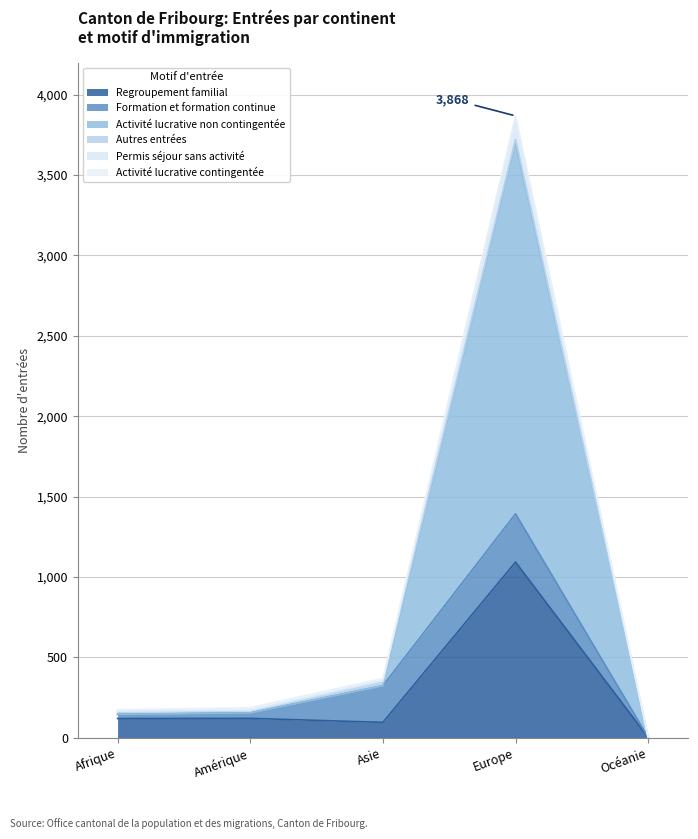

Which category has the lowest value in the Regroupement familial series?

Océanie